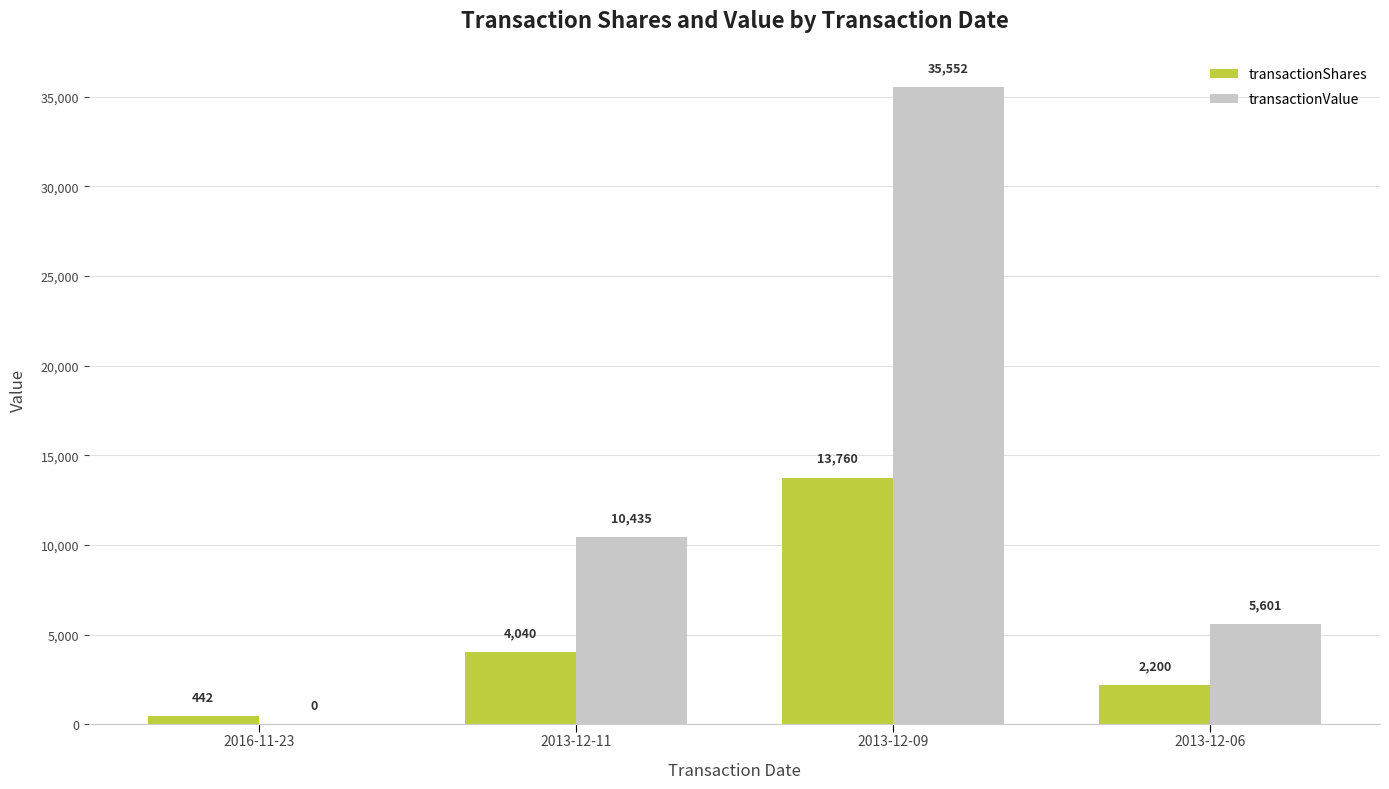

What is the spread (max minus min) of values at 2013-12-11?

6395